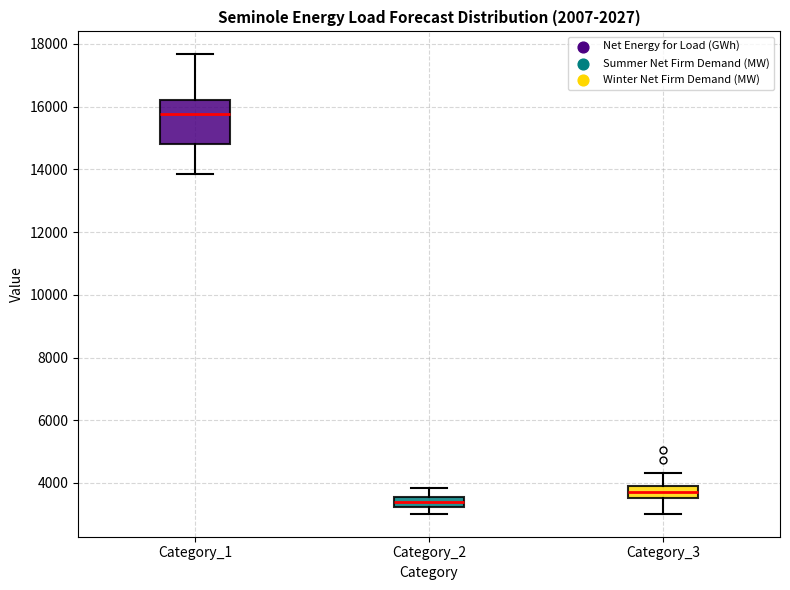

Reading left to right, read every box against the y-axis: the position of its median line, the range the box covers, and the ends of its whiskers. The values are not printed on the chart, so give them approximately, as read against the axis.

Category_1: median 15800, box 14800 to 16200, whiskers 13800 to 17600
Category_2: median 3400, box 3200 to 3600, whiskers 3000 to 3800
Category_3: median 3800, box 3600 to 4000, whiskers 3000 to 4400